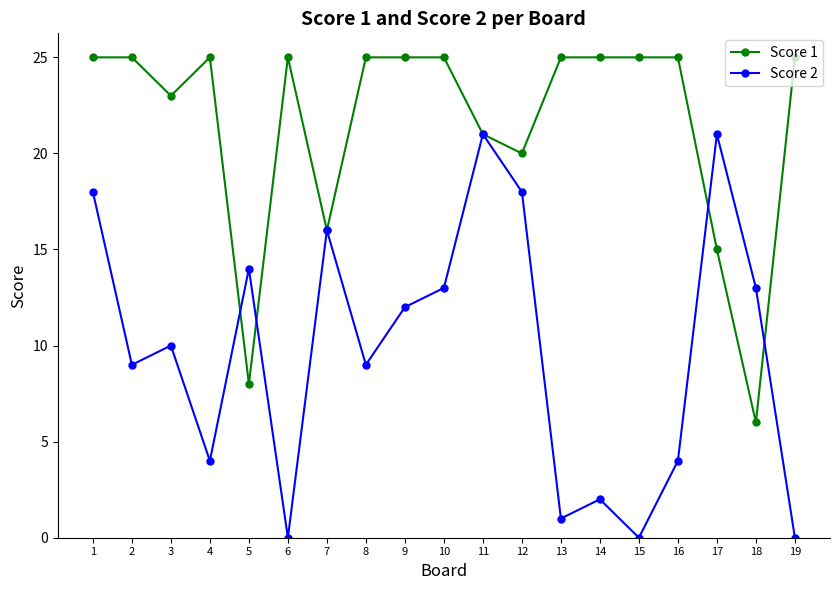

What is the greatest value displayed?

25